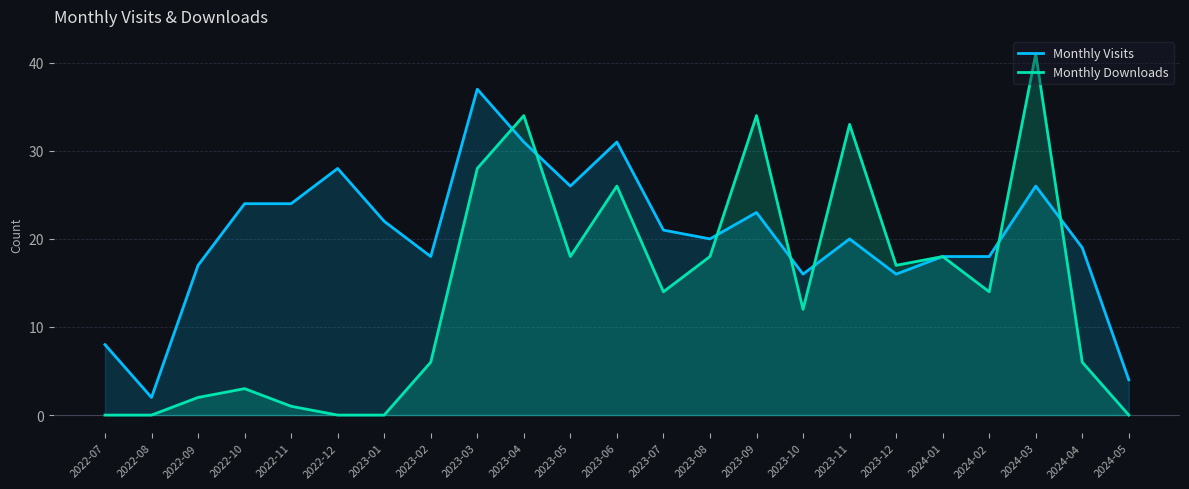

Which has a higher value, 2022-09 or 2023-01?

2023-01